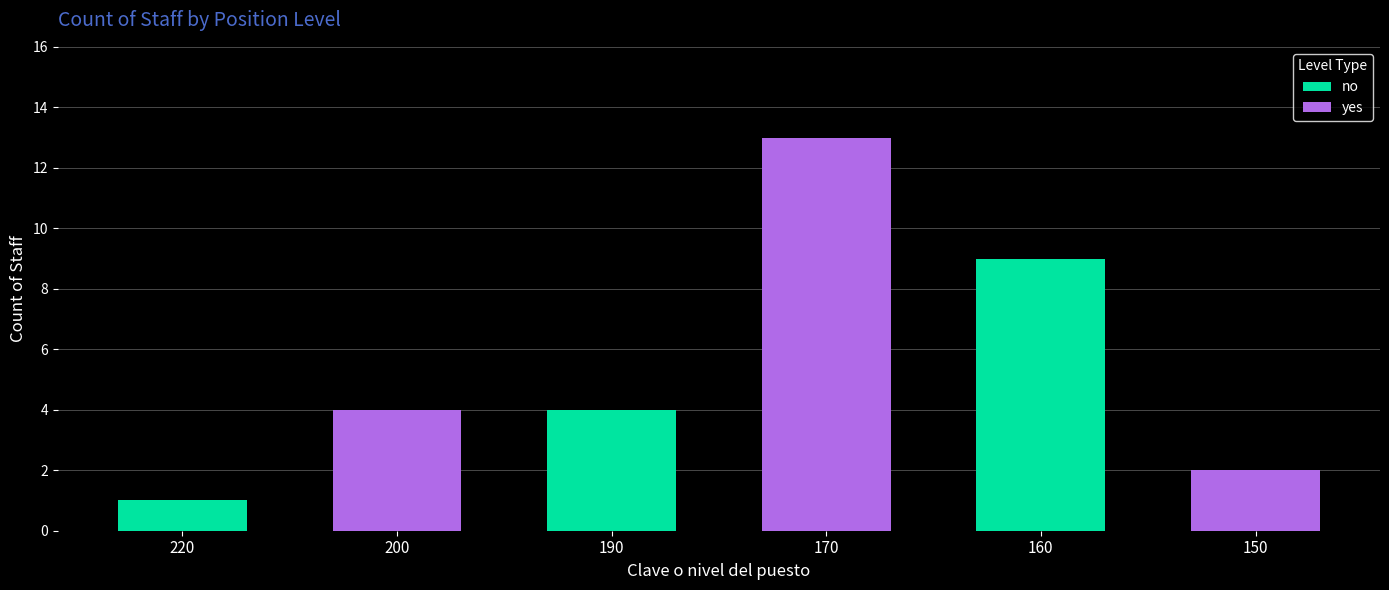

Are the bars horizontal?

No